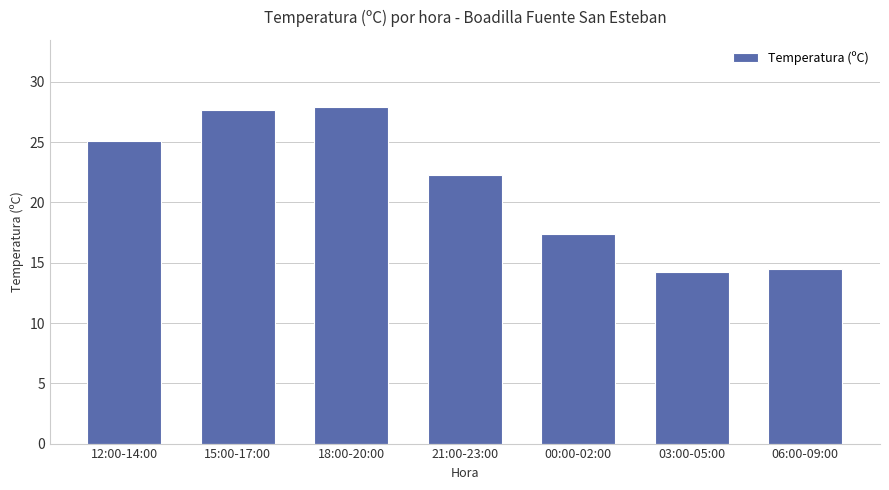

At which label does the data first exceed 22?

12:00-14:00